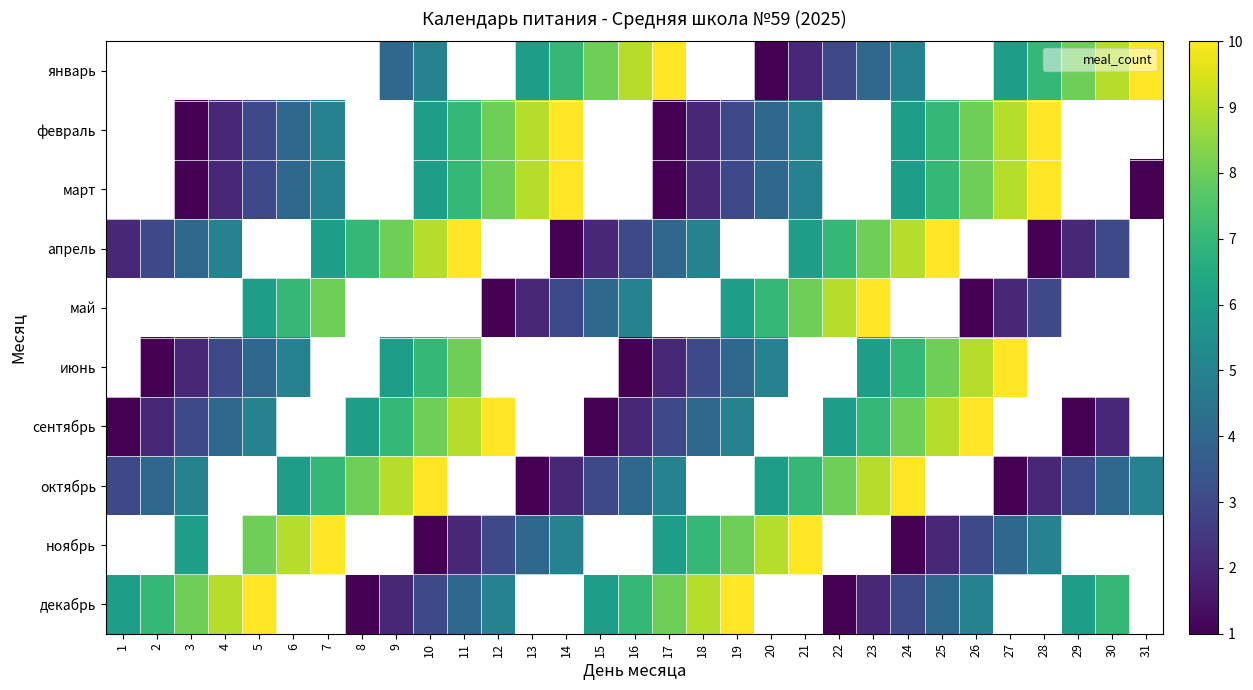

Between 9 and 4, which is larger?

4